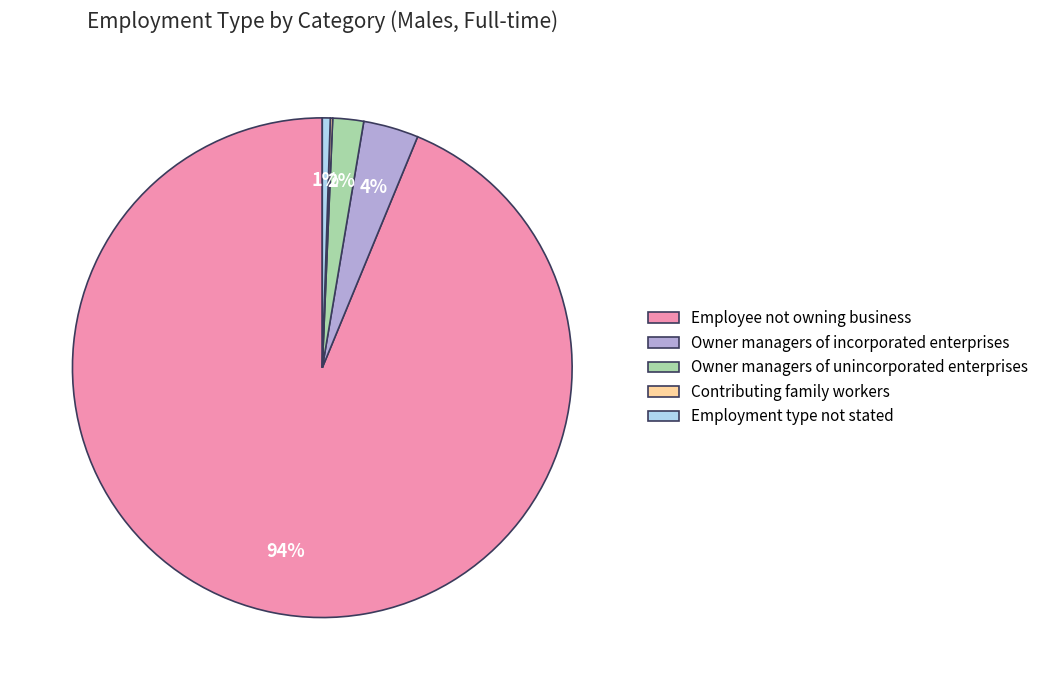

Combined, do Owner managers of incorporated enterprises and Employee not owning business account for over 50%?

Yes